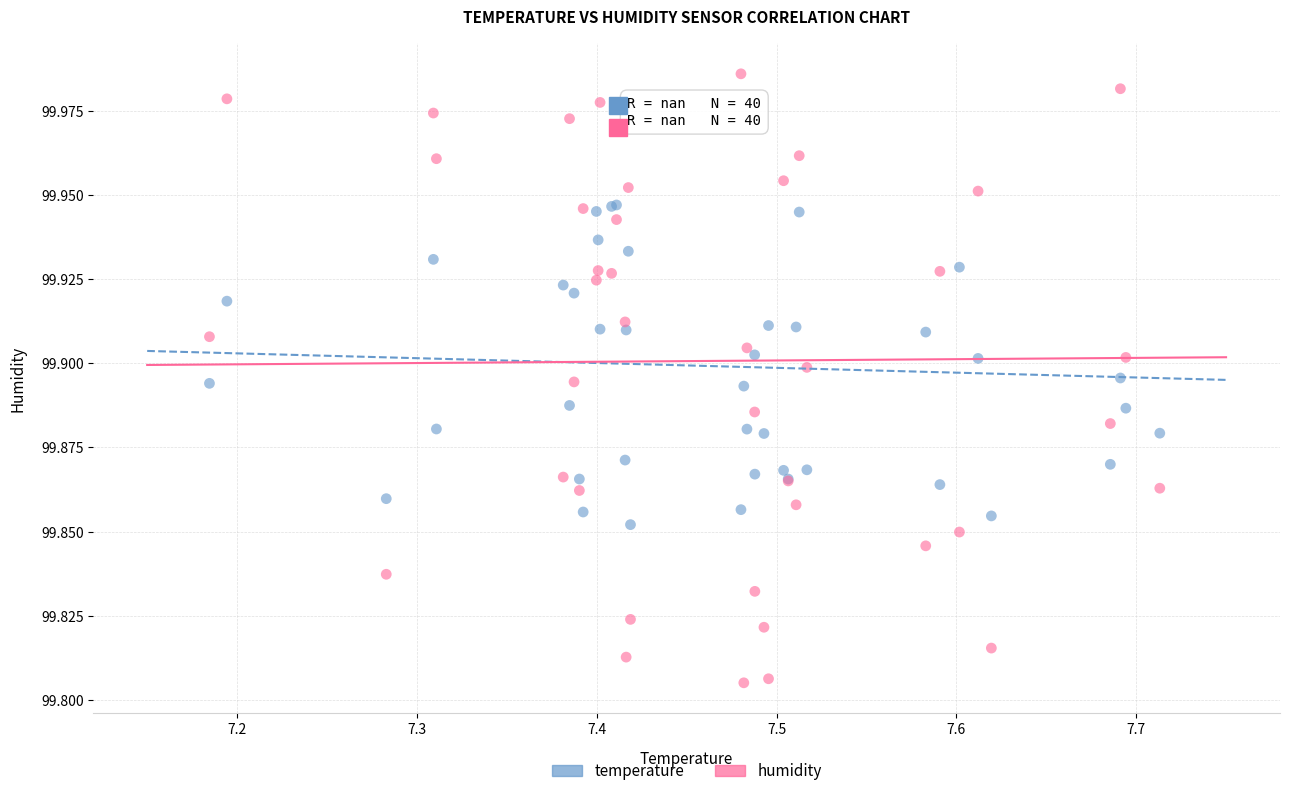

Which series reaches the minimum Y coordinate?

humidity